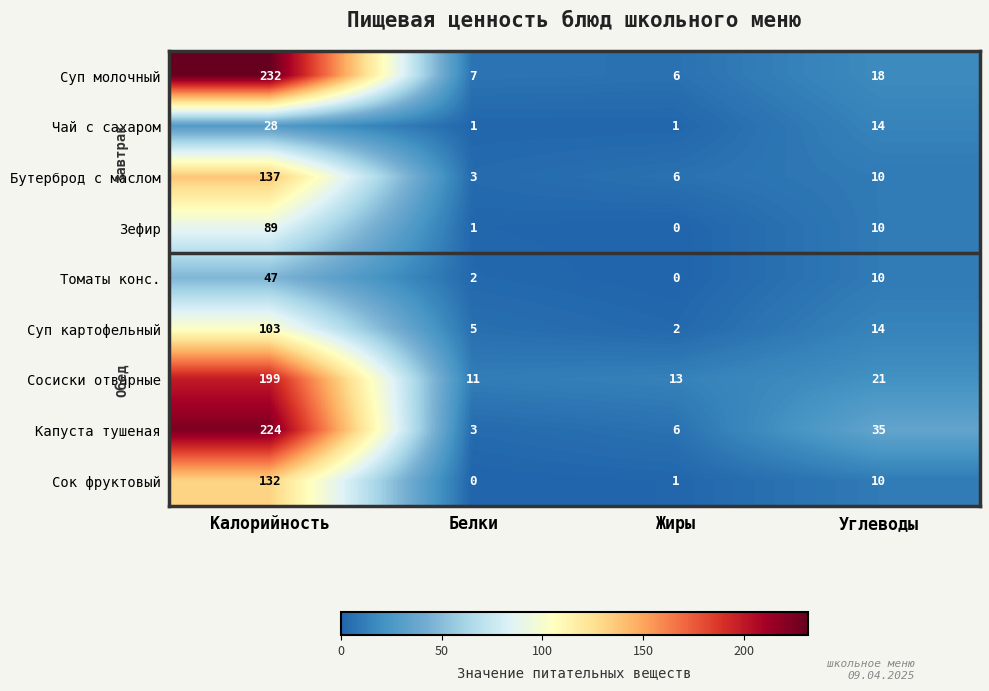

At how many categories does at least one series exceed 179?

1